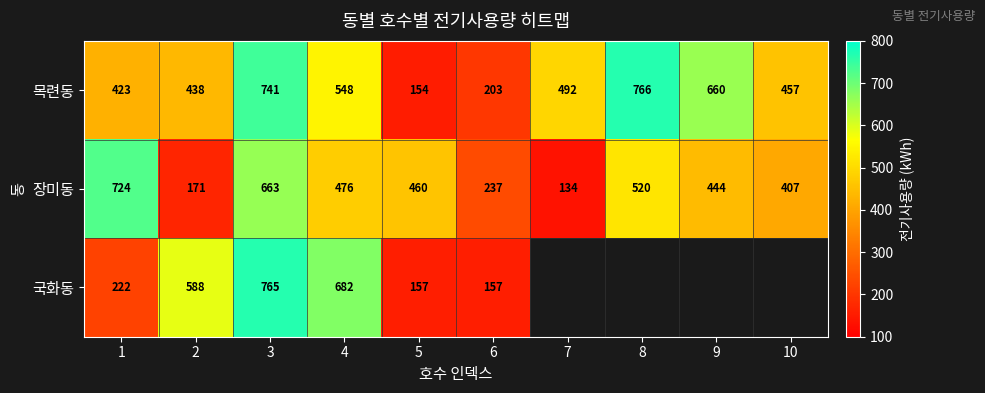

Rank the series at 6 from highest to lowest value.

장미동, 목련동, 국화동